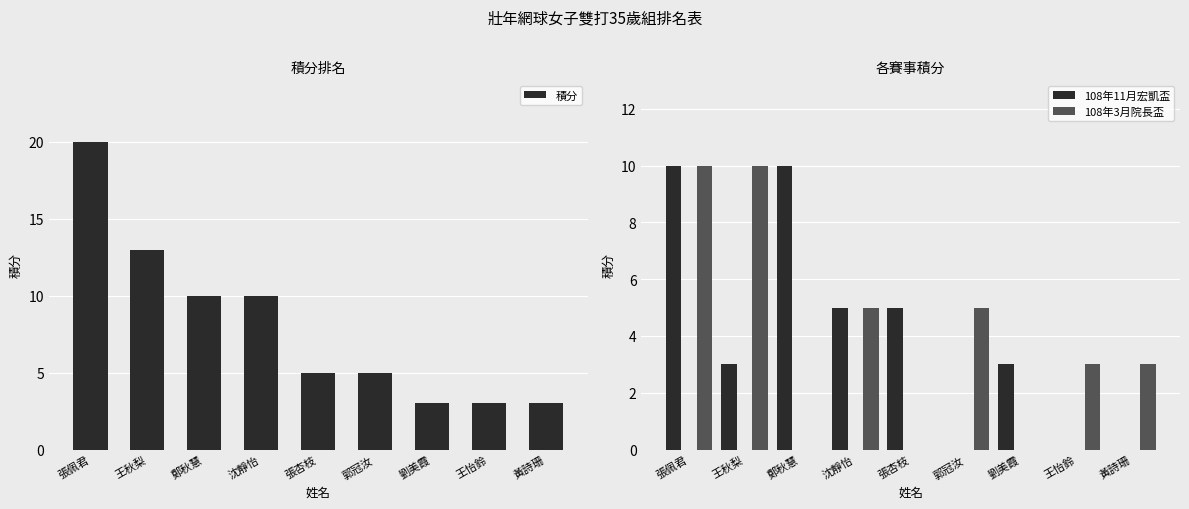

At which label does 108年3月院長盃 first exceed 3?

張佩君